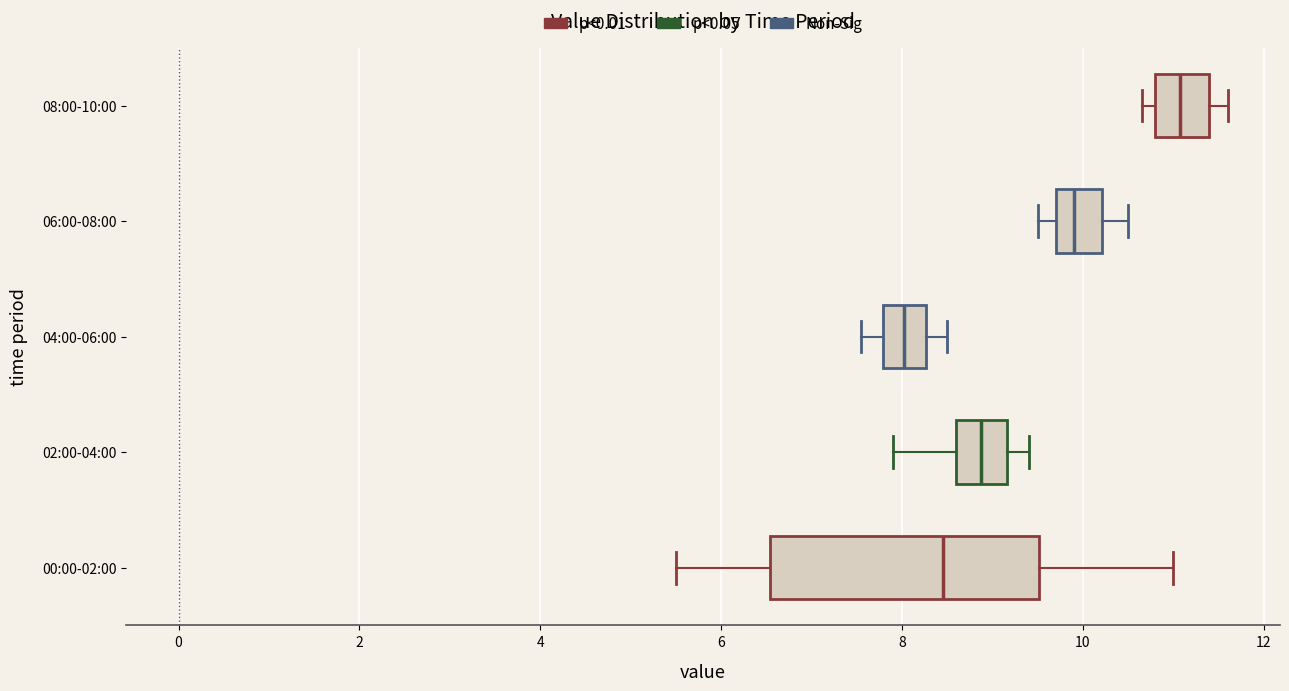

Where is the right edge of the box for 08:00-10:00 on the x-axis? The values are not printed on the chart, so give them approximately, as read against the axis.

11.4